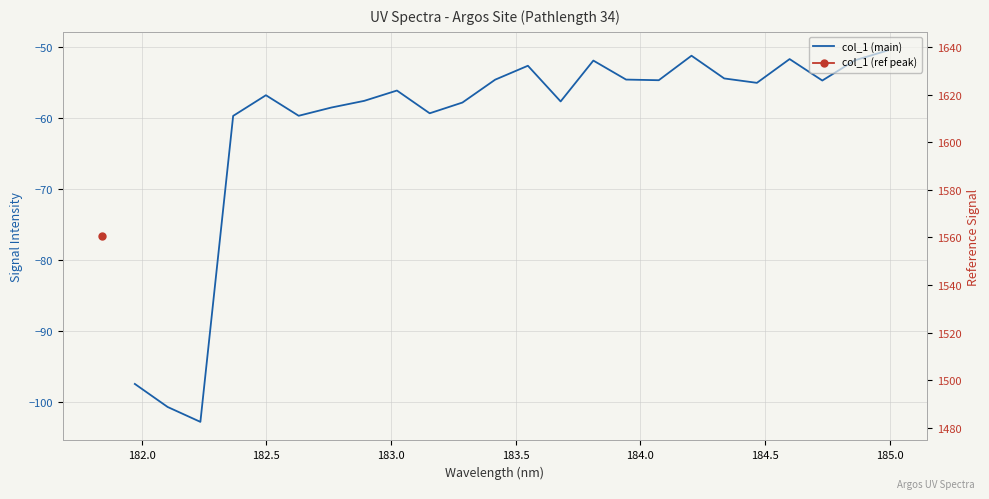

True or false: the data has more than 2 interior local peaks.

True